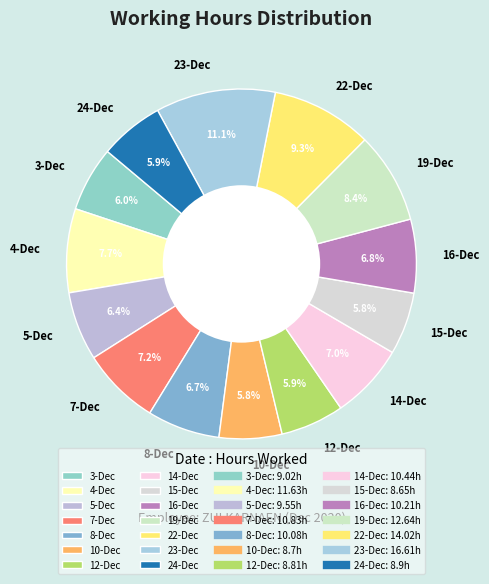

Count the number of slices in the pie.

14